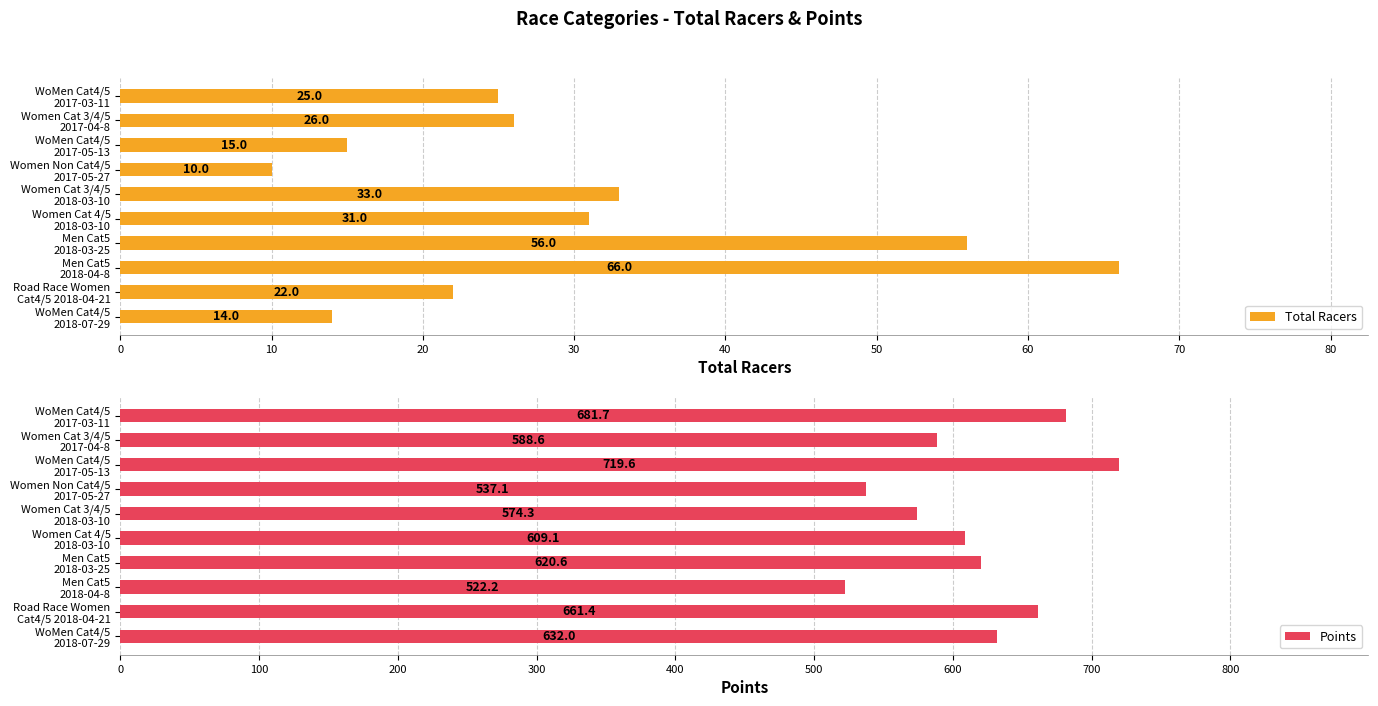

What is the difference between the maximum and minimum values in the Total Racers series?

56